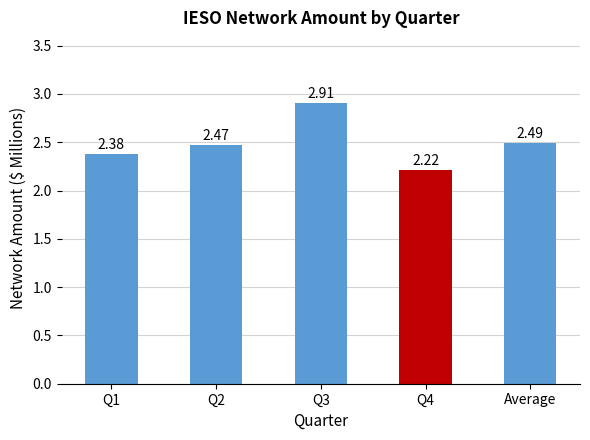

What is the difference between the values at Q1 and Average?

0.1